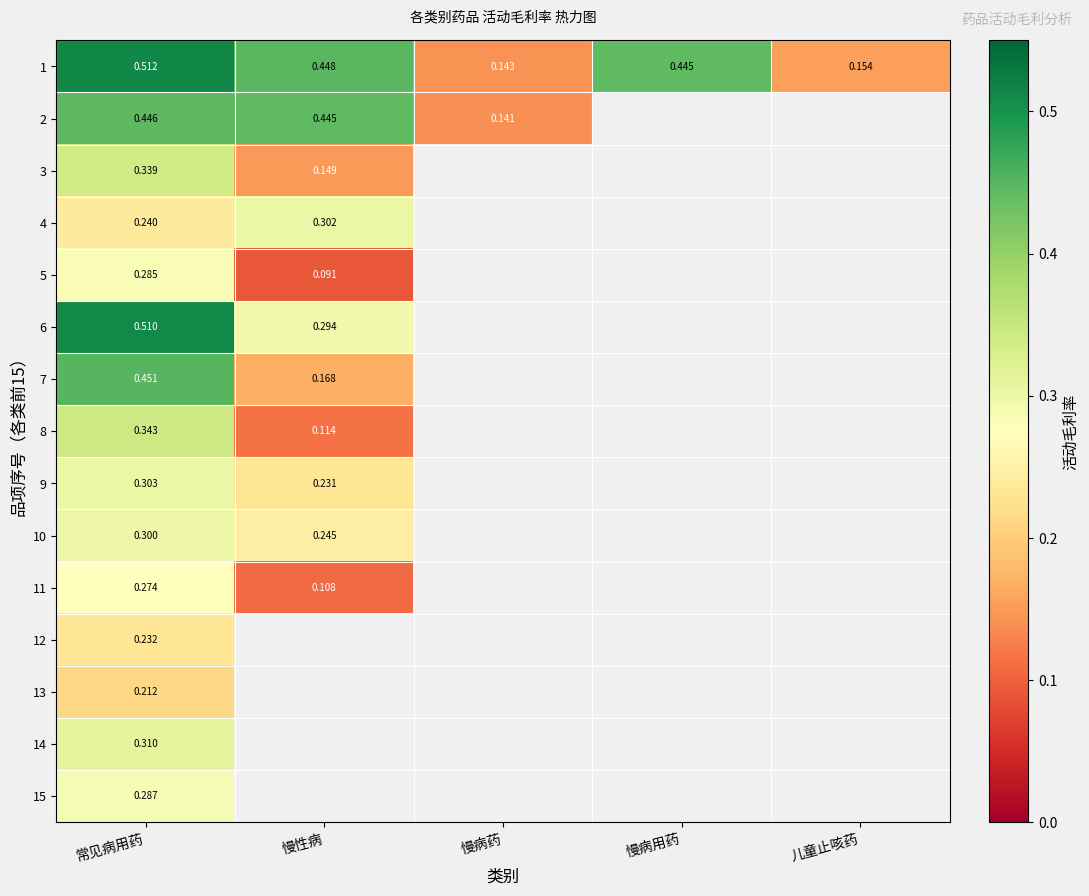

How many distinct data groups are displayed?

15